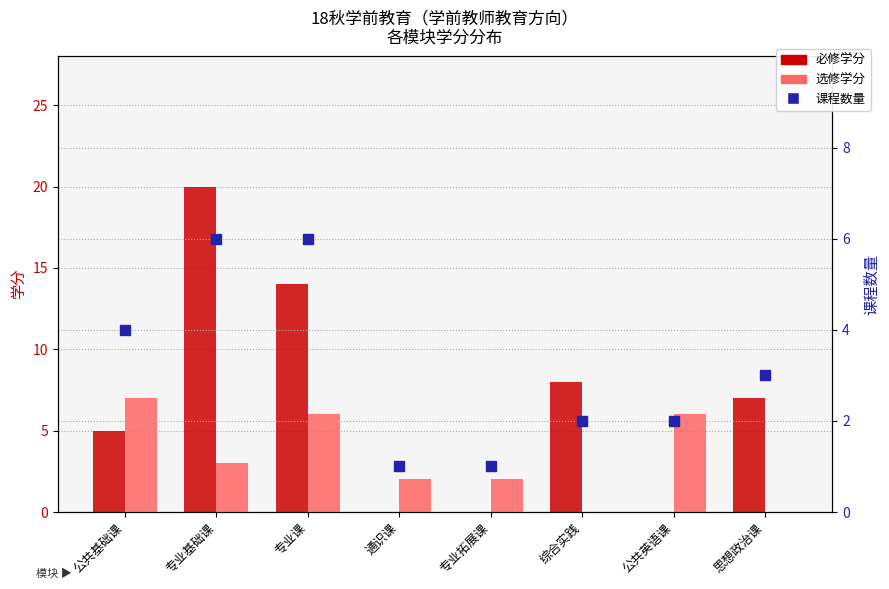

Reading left to right, extract all data points from this chart.

必修学分: 公共基础课=5	专业基础课=20	专业课=14	通识课=0	专业拓展课=0	综合实践=8	公共英语课=0	思想政治课=7
选修学分: 公共基础课=7	专业基础课=3	专业课=6	通识课=2	专业拓展课=2	综合实践=0	公共英语课=6	思想政治课=0
课程数量: 公共基础课=4	专业基础课=6	专业课=6	通识课=1	专业拓展课=1	综合实践=2	公共英语课=2	思想政治课=3